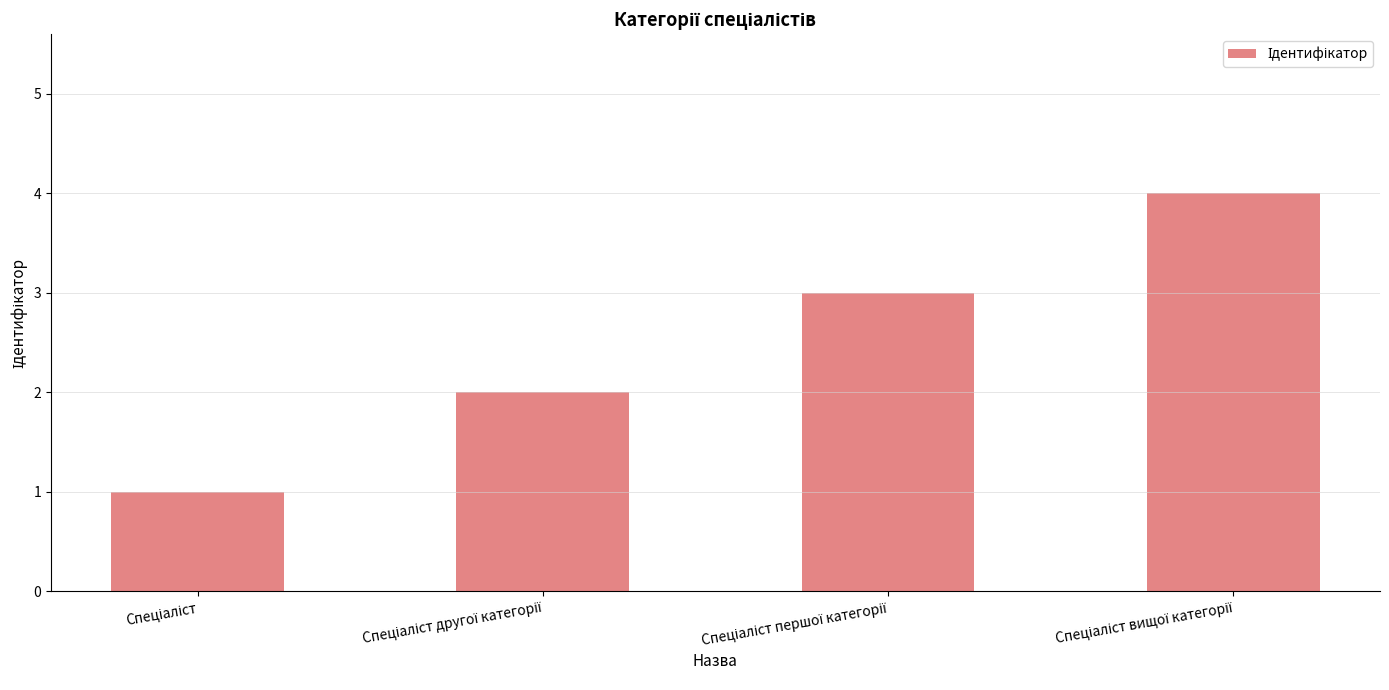

What is the sum of all values?

10